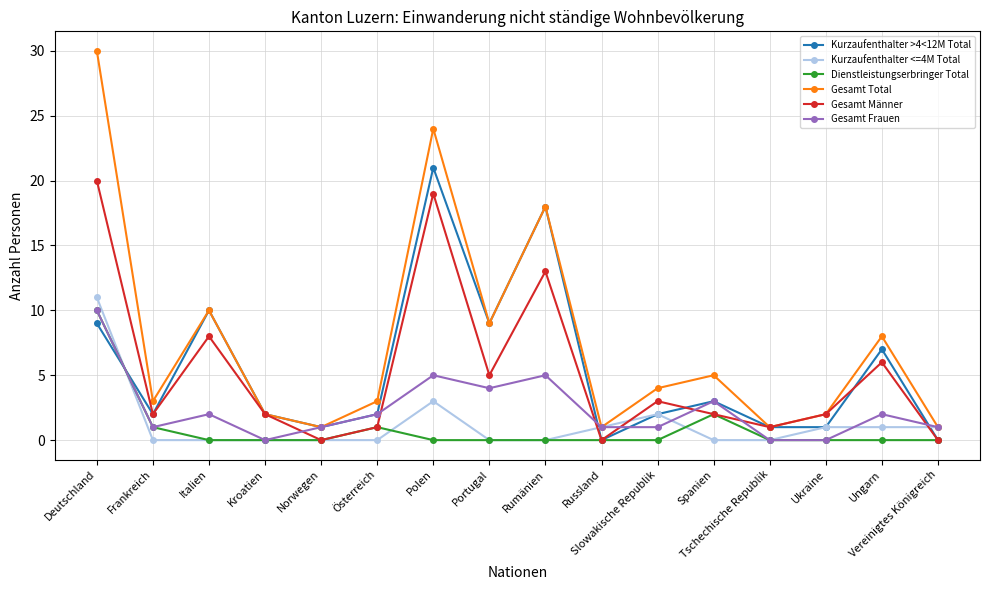

What is the greatest value displayed?

30